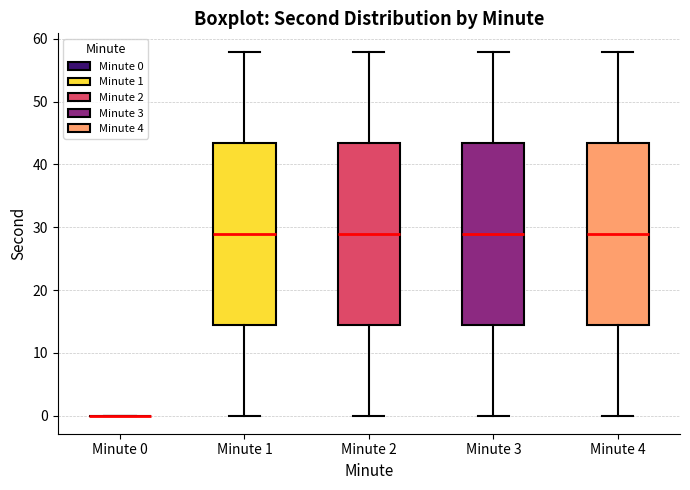

Where is the lower edge of the box for Minute 4 on the y-axis? The values are not printed on the chart, so give them approximately, as read against the axis.

15